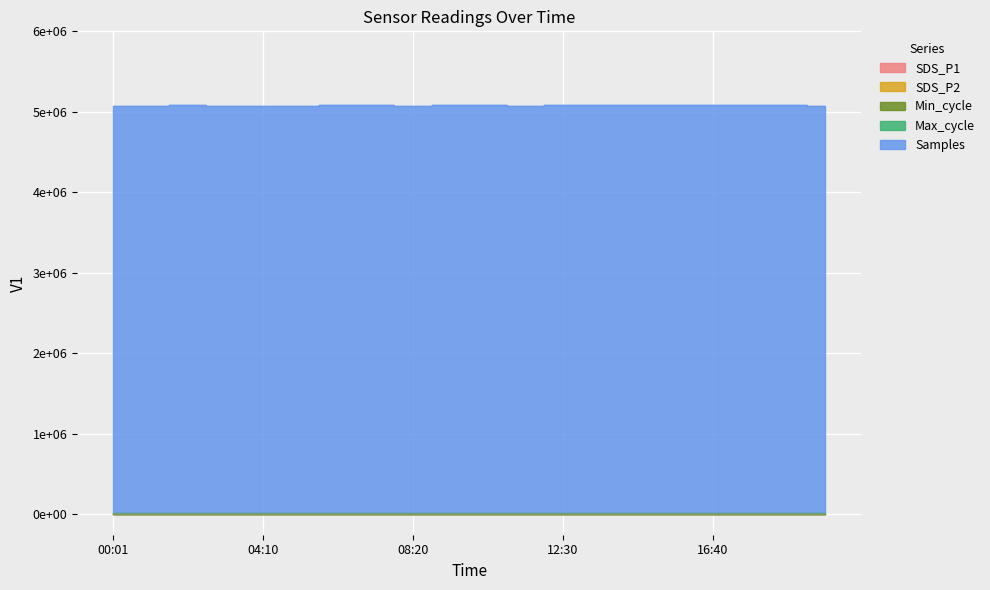

What is the sum of the SDS_P2 values at 06:15 and 04:10?

1.2